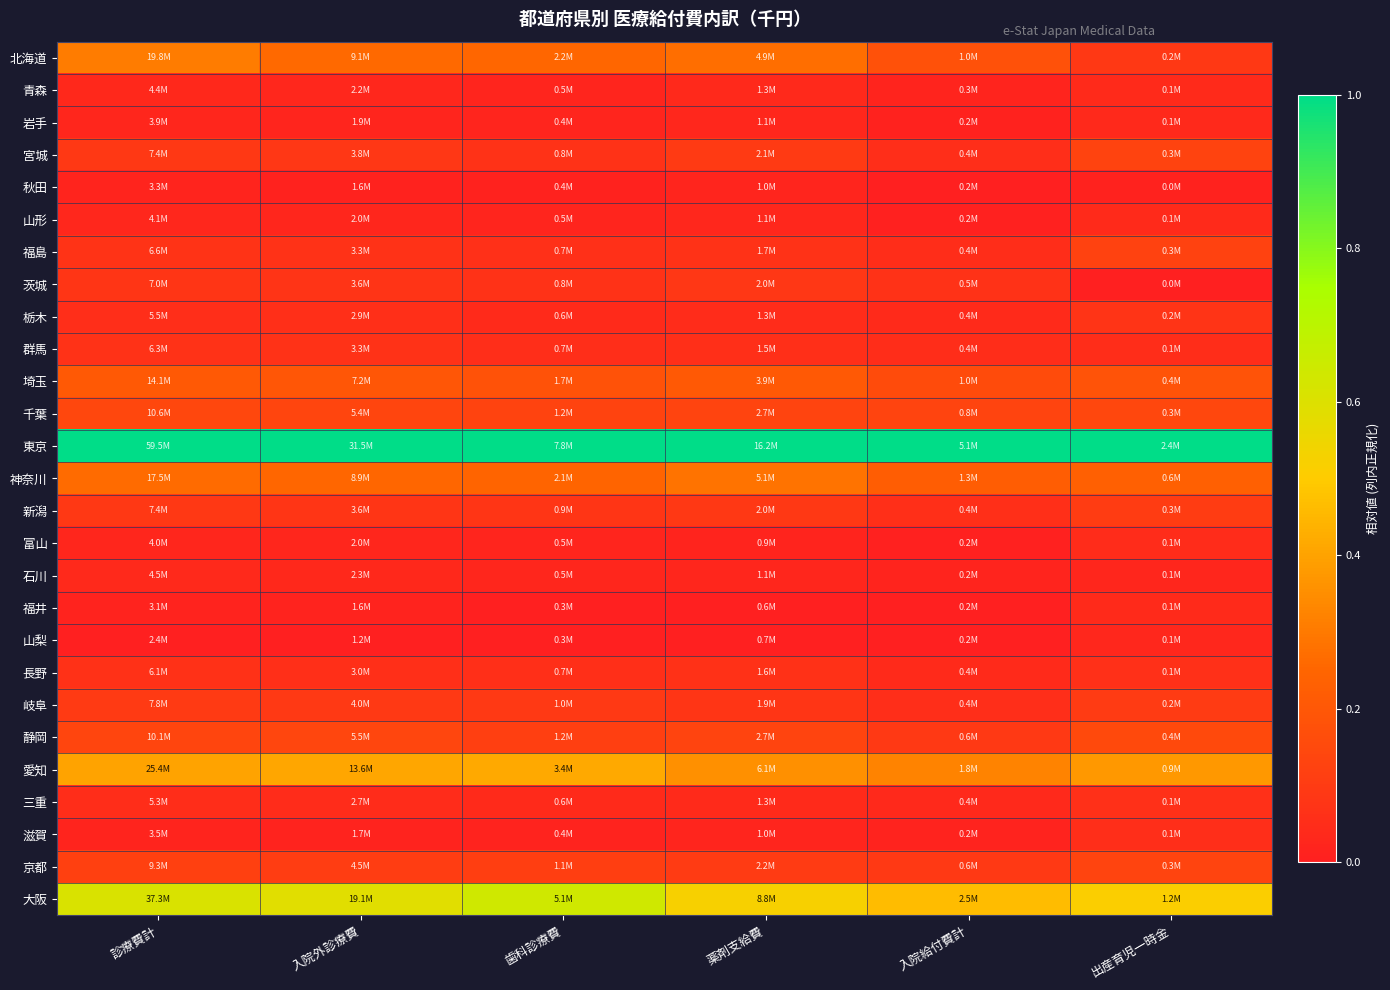

At how many categories does at least one series exceed 0?

6